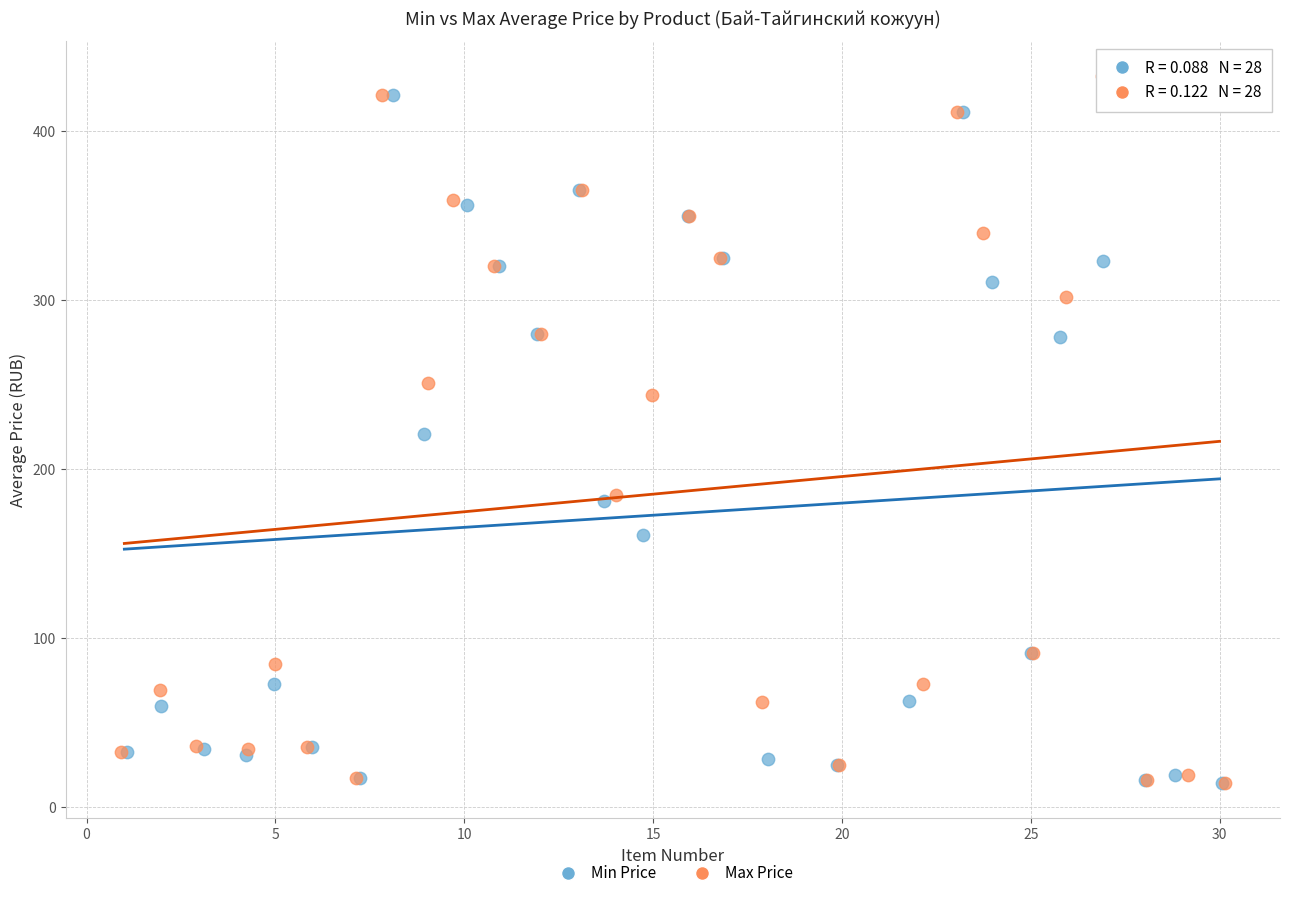

Which series has the widest spread of Y values?

Max Price